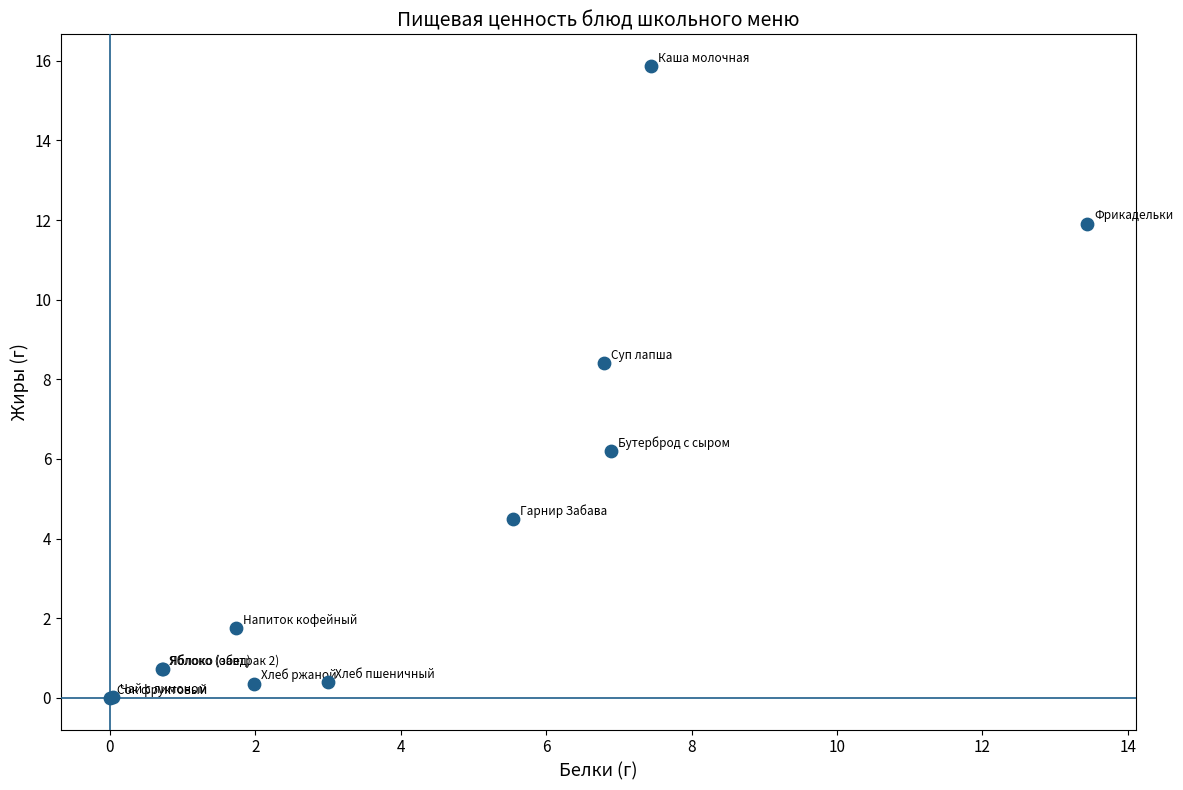

What Y value in the scatter plot is closest to 7?

6.2